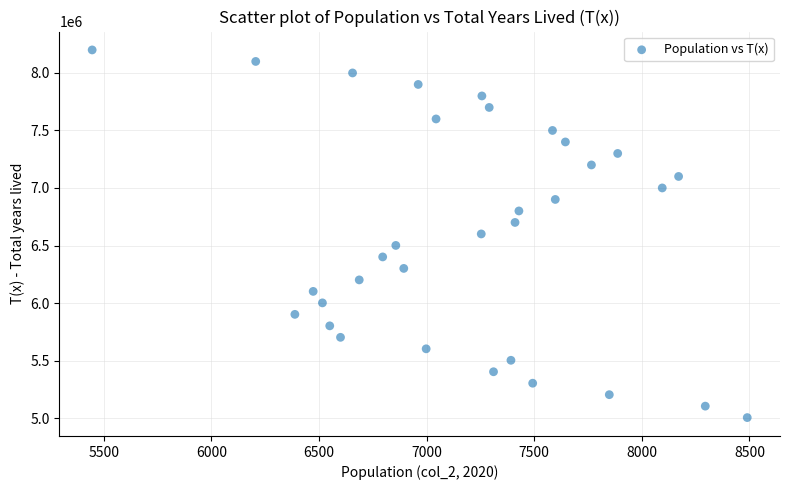

What is the range of X values (max minus min)?

3044.0